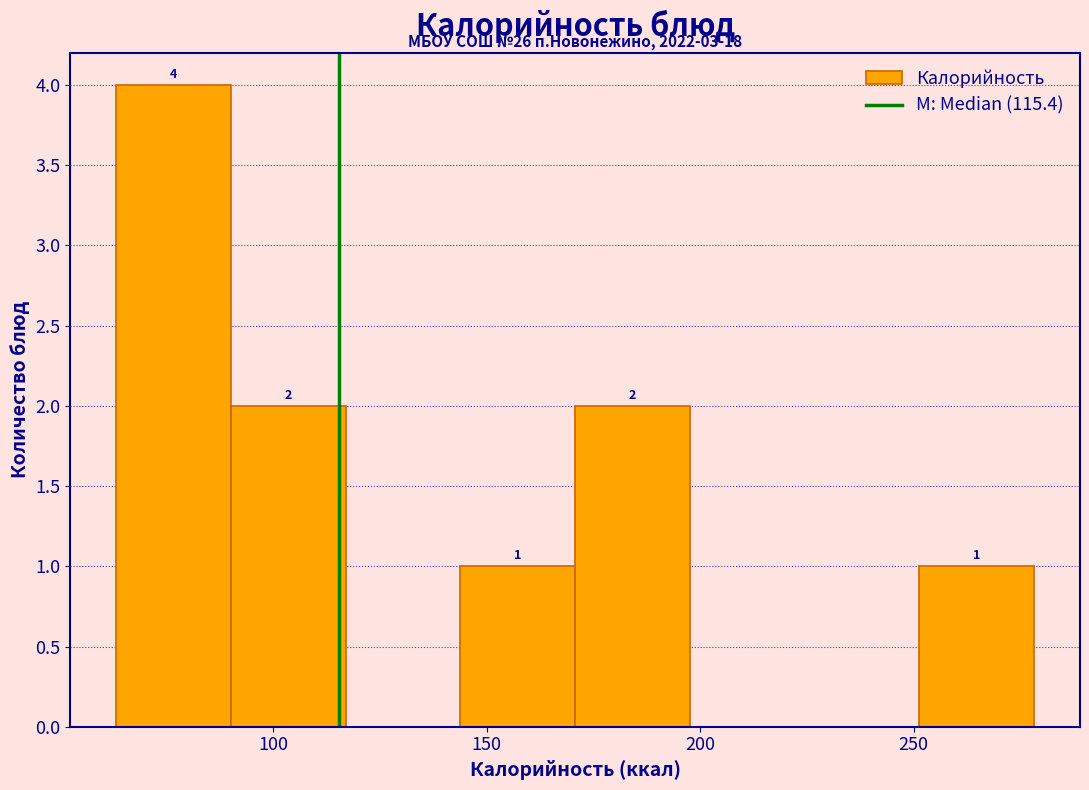

Which range on the x-axis has the tallest bar?

65 to 90